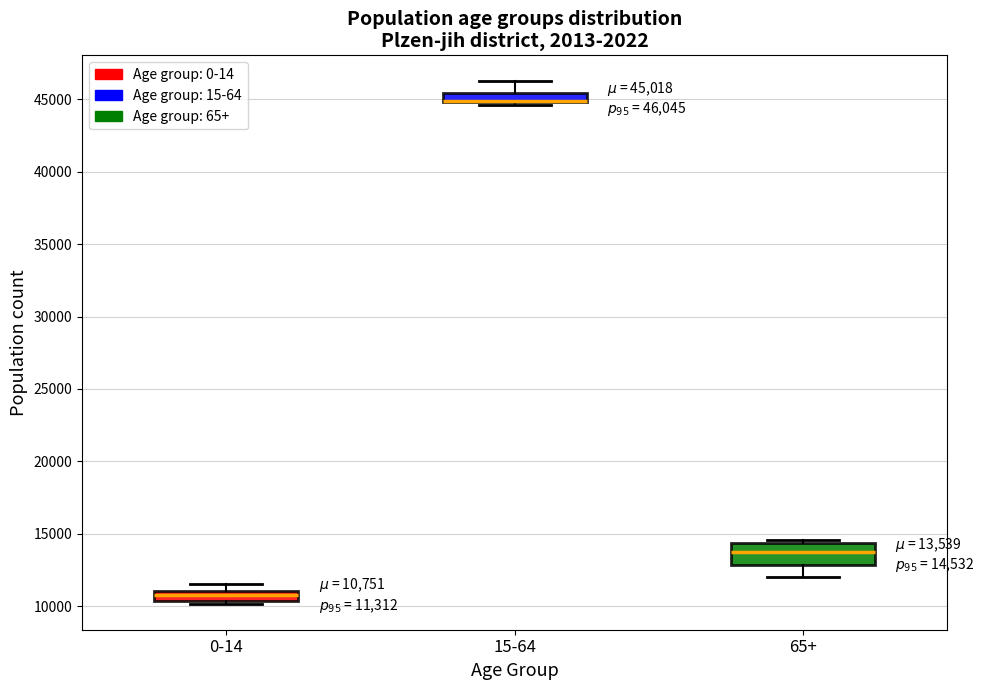

Which box is the tallest, from its lower edge to its upper edge?

65+